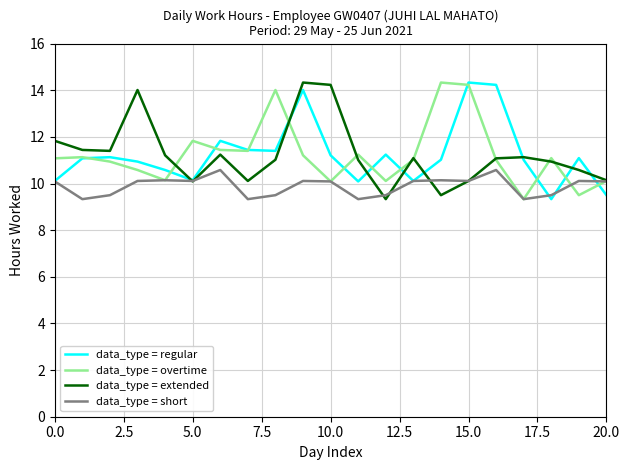

What is the maximum value for data_type = extended?

14.3